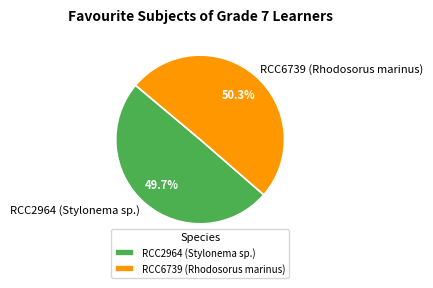

Does RCC6739 (Rhodosorus marinus) represent more than half of the total?

Yes